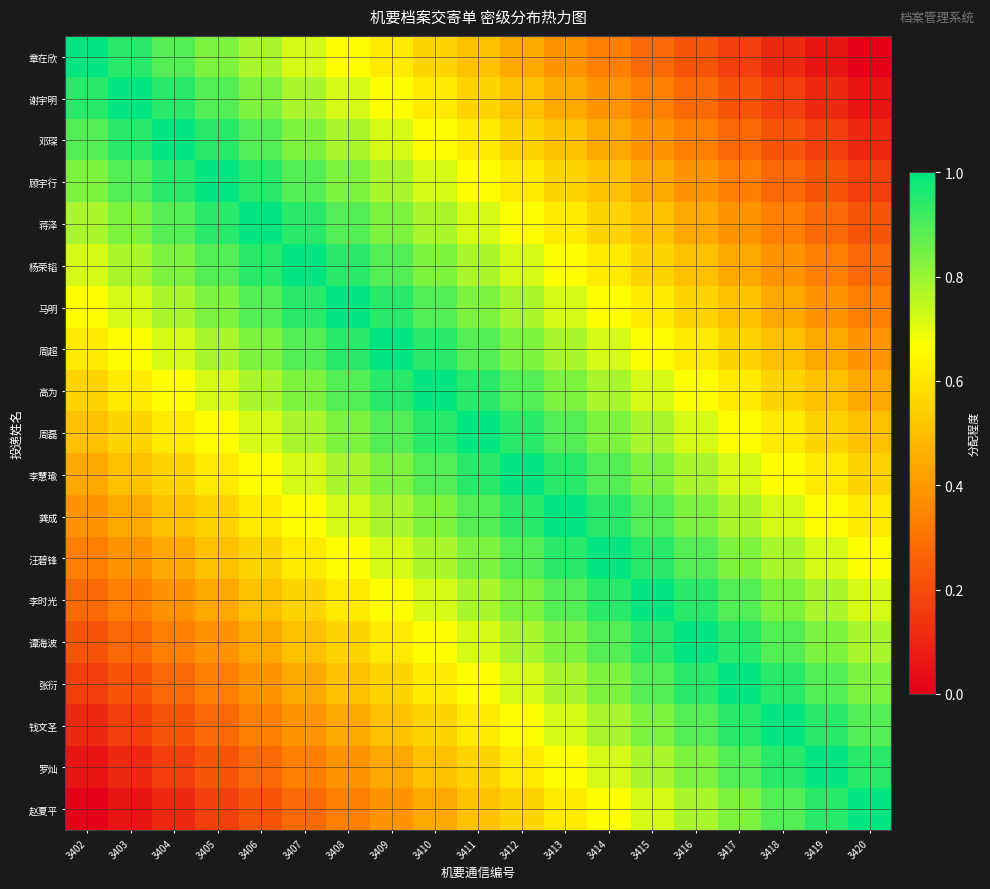

Reading left to right, extract all data points from this chart.

章在欣: 3402=1.0	3403=0.9	3404=0.9	3405=0.8	3406=0.8	3407=0.7	3408=0.7	3409=0.6	3410=0.6	3411=0.5	3412=0.4	3413=0.4	3414=0.3	3415=0.3	3416=0.2	3417=0.2	3418=0.1	3419=0.1	3420=0.0
谢宇明: 3402=0.9	3403=1.0	3404=0.9	3405=0.9	3406=0.8	3407=0.8	3408=0.7	3409=0.7	3410=0.6	3411=0.6	3412=0.5	3413=0.4	3414=0.4	3415=0.3	3416=0.3	3417=0.2	3418=0.2	3419=0.1	3420=0.1
邓琛: 3402=0.9	3403=0.9	3404=1.0	3405=0.9	3406=0.9	3407=0.8	3408=0.8	3409=0.7	3410=0.7	3411=0.6	3412=0.6	3413=0.5	3414=0.4	3415=0.4	3416=0.3	3417=0.3	3418=0.2	3419=0.2	3420=0.1
顾宇行: 3402=0.8	3403=0.9	3404=0.9	3405=1.0	3406=0.9	3407=0.9	3408=0.8	3409=0.8	3410=0.7	3411=0.7	3412=0.6	3413=0.6	3414=0.5	3415=0.4	3416=0.4	3417=0.3	3418=0.3	3419=0.2	3420=0.2
蒋泽: 3402=0.8	3403=0.8	3404=0.9	3405=0.9	3406=1.0	3407=0.9	3408=0.9	3409=0.8	3410=0.8	3411=0.7	3412=0.7	3413=0.6	3414=0.6	3415=0.5	3416=0.4	3417=0.4	3418=0.3	3419=0.3	3420=0.2
杨荣韬: 3402=0.7	3403=0.8	3404=0.8	3405=0.9	3406=0.9	3407=1.0	3408=0.9	3409=0.9	3410=0.8	3411=0.8	3412=0.7	3413=0.7	3414=0.6	3415=0.6	3416=0.5	3417=0.4	3418=0.4	3419=0.3	3420=0.3
马明: 3402=0.7	3403=0.7	3404=0.8	3405=0.8	3406=0.9	3407=0.9	3408=1.0	3409=0.9	3410=0.9	3411=0.8	3412=0.8	3413=0.7	3414=0.7	3415=0.6	3416=0.6	3417=0.5	3418=0.4	3419=0.4	3420=0.3
周超: 3402=0.6	3403=0.7	3404=0.7	3405=0.8	3406=0.8	3407=0.9	3408=0.9	3409=1.0	3410=0.9	3411=0.9	3412=0.8	3413=0.8	3414=0.7	3415=0.7	3416=0.6	3417=0.6	3418=0.5	3419=0.4	3420=0.4
高为: 3402=0.6	3403=0.6	3404=0.7	3405=0.7	3406=0.8	3407=0.8	3408=0.9	3409=0.9	3410=1.0	3411=0.9	3412=0.9	3413=0.8	3414=0.8	3415=0.7	3416=0.7	3417=0.6	3418=0.6	3419=0.5	3420=0.4
周磊: 3402=0.5	3403=0.6	3404=0.6	3405=0.7	3406=0.7	3407=0.8	3408=0.8	3409=0.9	3410=0.9	3411=1.0	3412=0.9	3413=0.9	3414=0.8	3415=0.8	3416=0.7	3417=0.7	3418=0.6	3419=0.6	3420=0.5
李慧瑜: 3402=0.4	3403=0.5	3404=0.6	3405=0.6	3406=0.7	3407=0.7	3408=0.8	3409=0.8	3410=0.9	3411=0.9	3412=1.0	3413=0.9	3414=0.9	3415=0.8	3416=0.8	3417=0.7	3418=0.7	3419=0.6	3420=0.6
龚成: 3402=0.4	3403=0.4	3404=0.5	3405=0.6	3406=0.6	3407=0.7	3408=0.7	3409=0.8	3410=0.8	3411=0.9	3412=0.9	3413=1.0	3414=0.9	3415=0.9	3416=0.8	3417=0.8	3418=0.7	3419=0.7	3420=0.6
汪碧锋: 3402=0.3	3403=0.4	3404=0.4	3405=0.5	3406=0.6	3407=0.6	3408=0.7	3409=0.7	3410=0.8	3411=0.8	3412=0.9	3413=0.9	3414=1.0	3415=0.9	3416=0.9	3417=0.8	3418=0.8	3419=0.7	3420=0.7
李时光: 3402=0.3	3403=0.3	3404=0.4	3405=0.4	3406=0.5	3407=0.6	3408=0.6	3409=0.7	3410=0.7	3411=0.8	3412=0.8	3413=0.9	3414=0.9	3415=1.0	3416=0.9	3417=0.9	3418=0.8	3419=0.8	3420=0.7
谭海波: 3402=0.2	3403=0.3	3404=0.3	3405=0.4	3406=0.4	3407=0.5	3408=0.6	3409=0.6	3410=0.7	3411=0.7	3412=0.8	3413=0.8	3414=0.9	3415=0.9	3416=1.0	3417=0.9	3418=0.9	3419=0.8	3420=0.8
张衍: 3402=0.2	3403=0.2	3404=0.3	3405=0.3	3406=0.4	3407=0.4	3408=0.5	3409=0.6	3410=0.6	3411=0.7	3412=0.7	3413=0.8	3414=0.8	3415=0.9	3416=0.9	3417=1.0	3418=0.9	3419=0.9	3420=0.8
钱文圣: 3402=0.1	3403=0.2	3404=0.2	3405=0.3	3406=0.3	3407=0.4	3408=0.4	3409=0.5	3410=0.6	3411=0.6	3412=0.7	3413=0.7	3414=0.8	3415=0.8	3416=0.9	3417=0.9	3418=1.0	3419=0.9	3420=0.9
罗灿: 3402=0.1	3403=0.1	3404=0.2	3405=0.2	3406=0.3	3407=0.3	3408=0.4	3409=0.4	3410=0.5	3411=0.6	3412=0.6	3413=0.7	3414=0.7	3415=0.8	3416=0.8	3417=0.9	3418=0.9	3419=1.0	3420=0.9
赵夏平: 3402=0.0	3403=0.1	3404=0.1	3405=0.2	3406=0.2	3407=0.3	3408=0.3	3409=0.4	3410=0.4	3411=0.5	3412=0.6	3413=0.6	3414=0.7	3415=0.7	3416=0.8	3417=0.8	3418=0.9	3419=0.9	3420=1.0